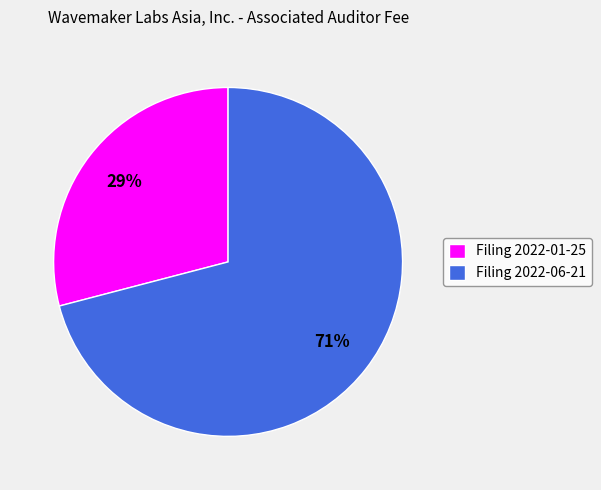

Is the sum of Filing 2022-06-21 and Filing 2022-01-25 greater than half?

Yes